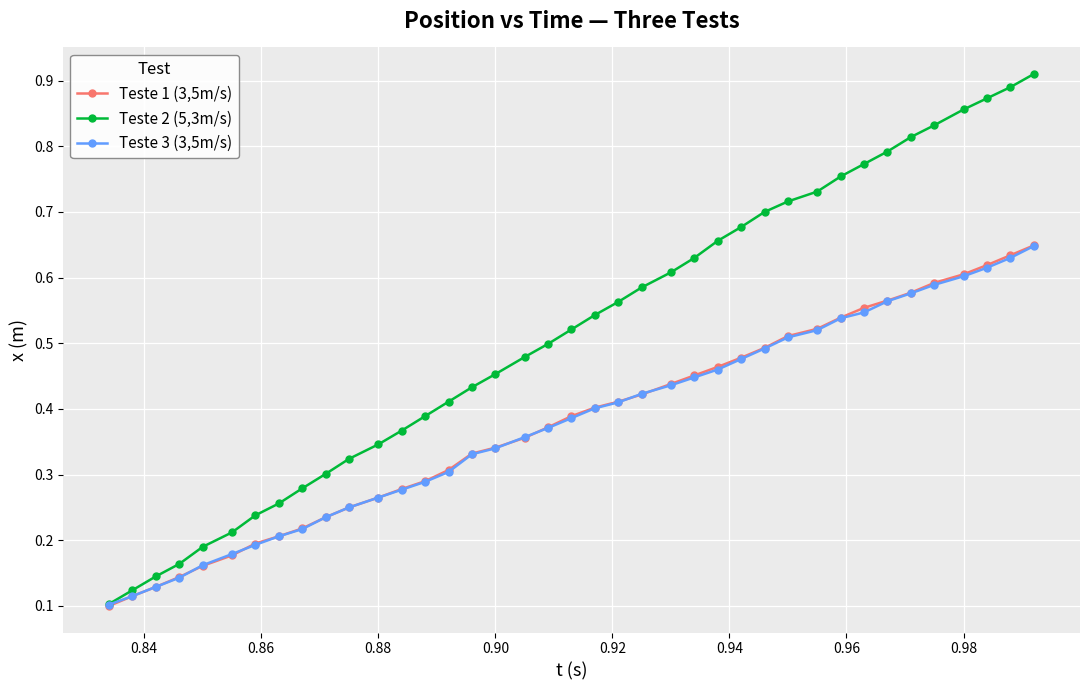

Which series has the widest spread of values?

Teste 2 (5,3m/s)